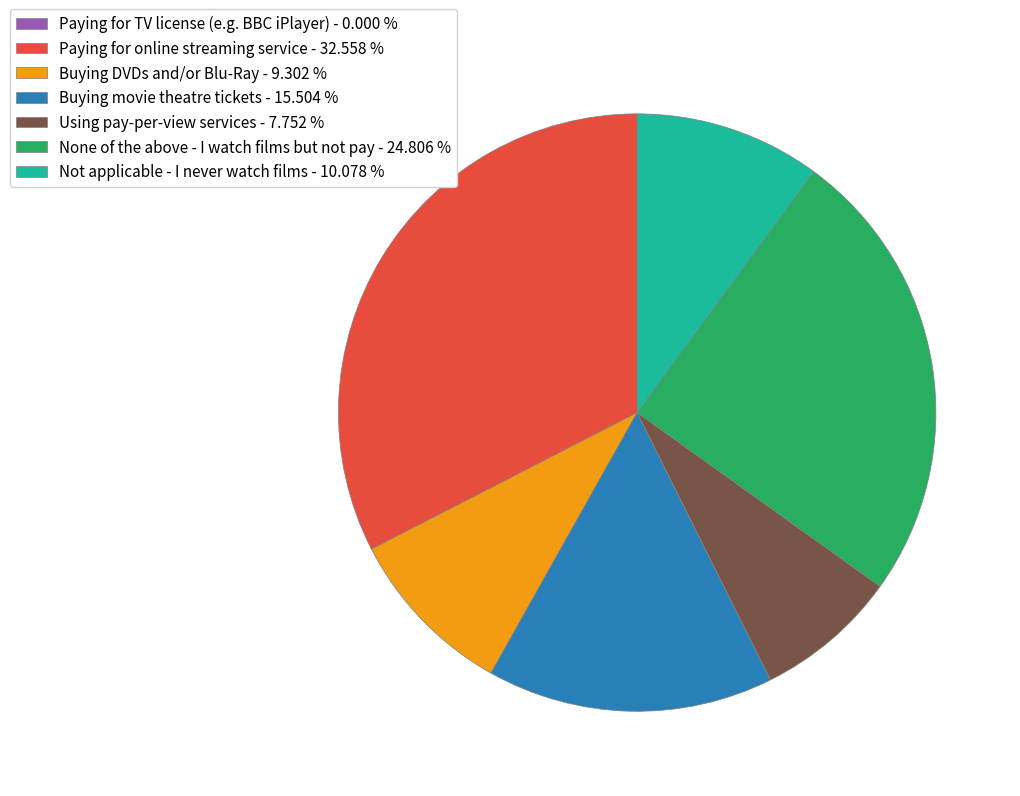

Does Using pay-per-view services represent more than half of the total?

No